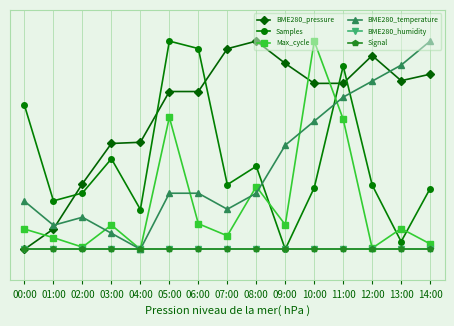

Rank the categories by Max_cycle value from highest to lowest.

10:00, 05:00, 11:00, 08:00, 06:00, 09:00, 03:00, 13:00, 00:00, 07:00, 01:00, 14:00, 02:00, 12:00, 04:00